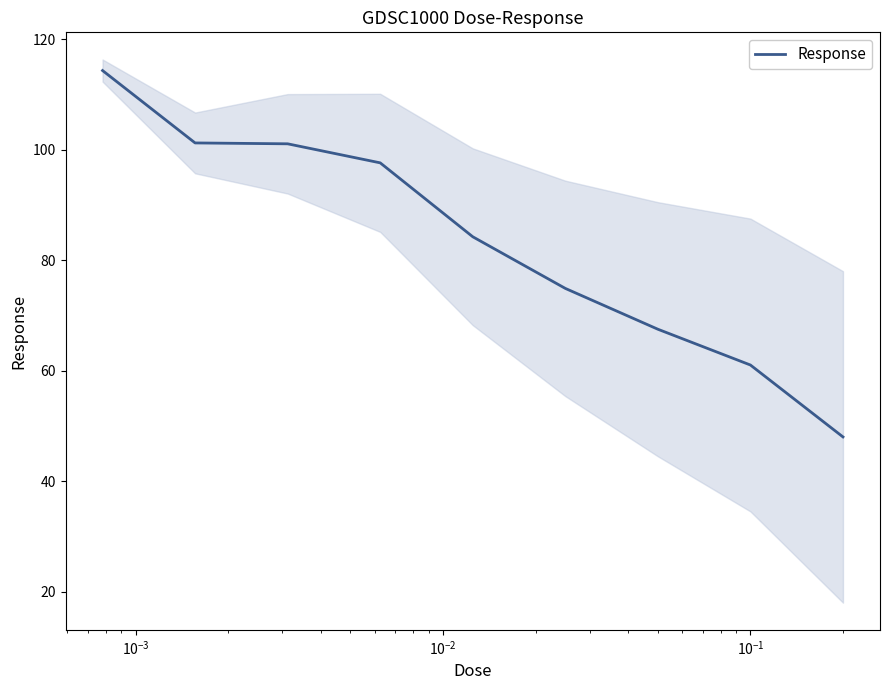

What is the maximum value for Response?

114.3